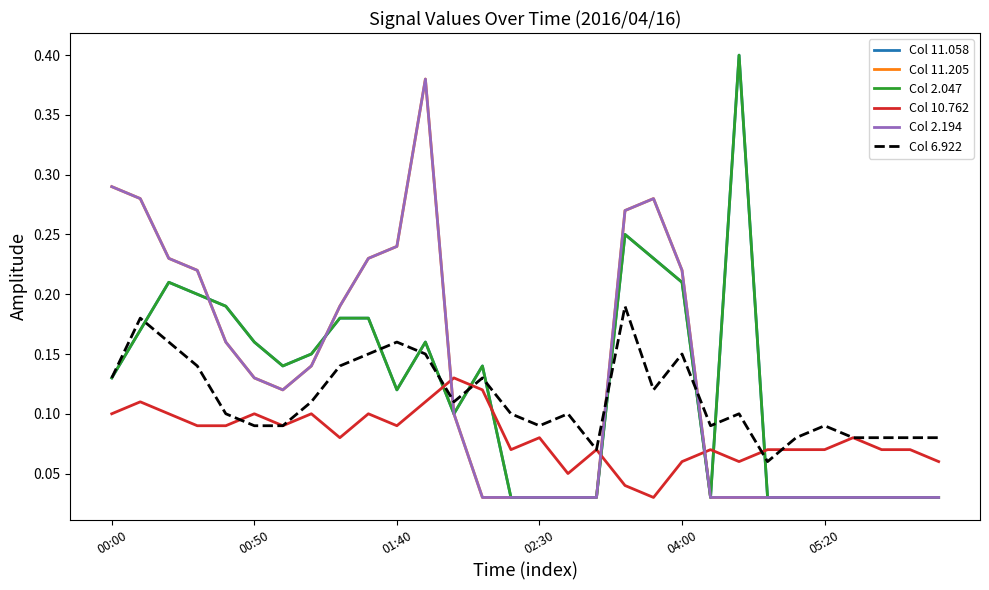

Does the chart have visible grid lines?

No